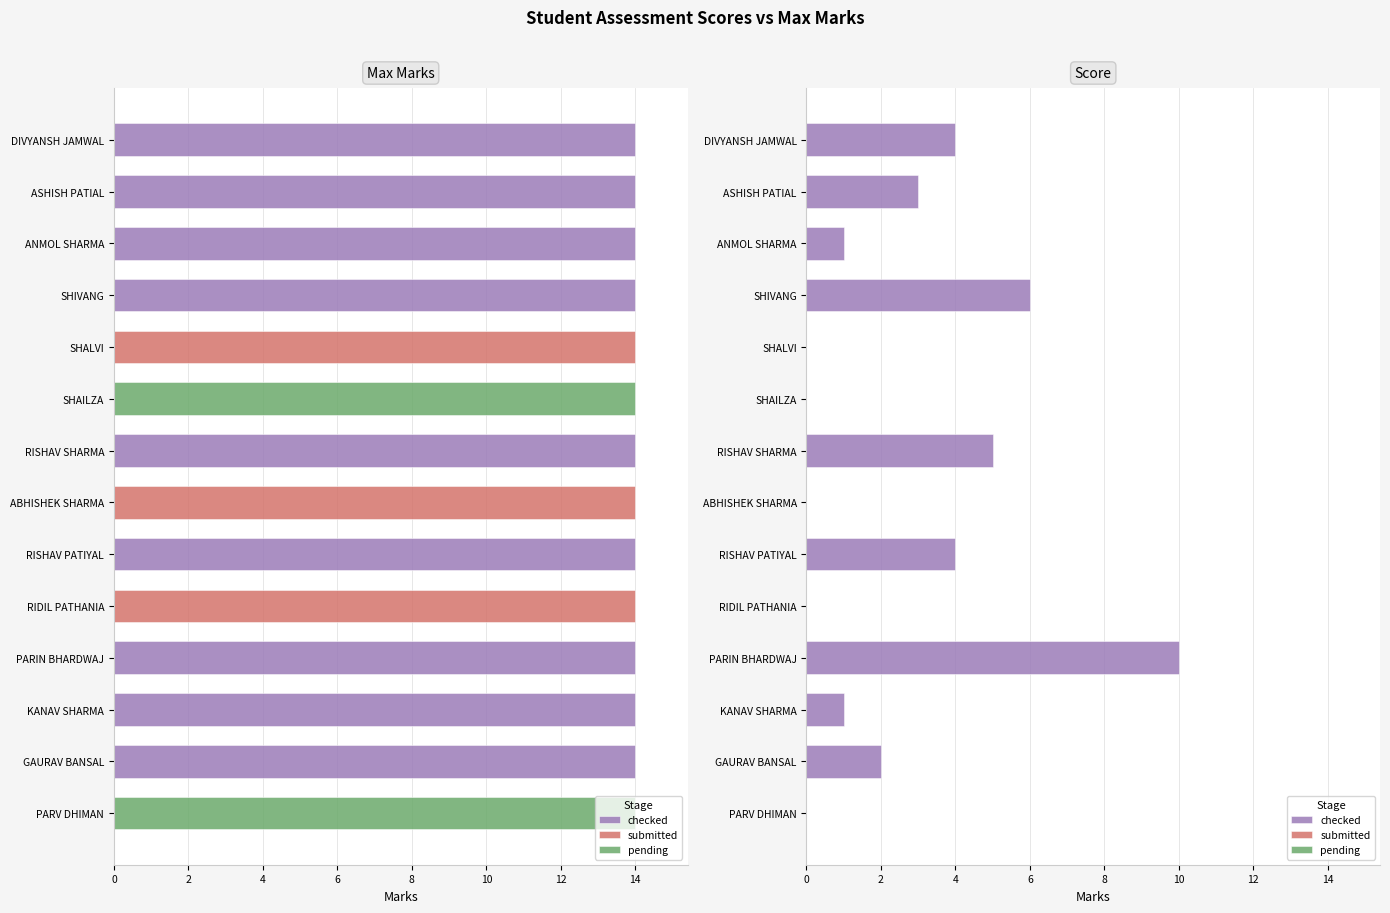

Which series has the largest total across all categories?

Max